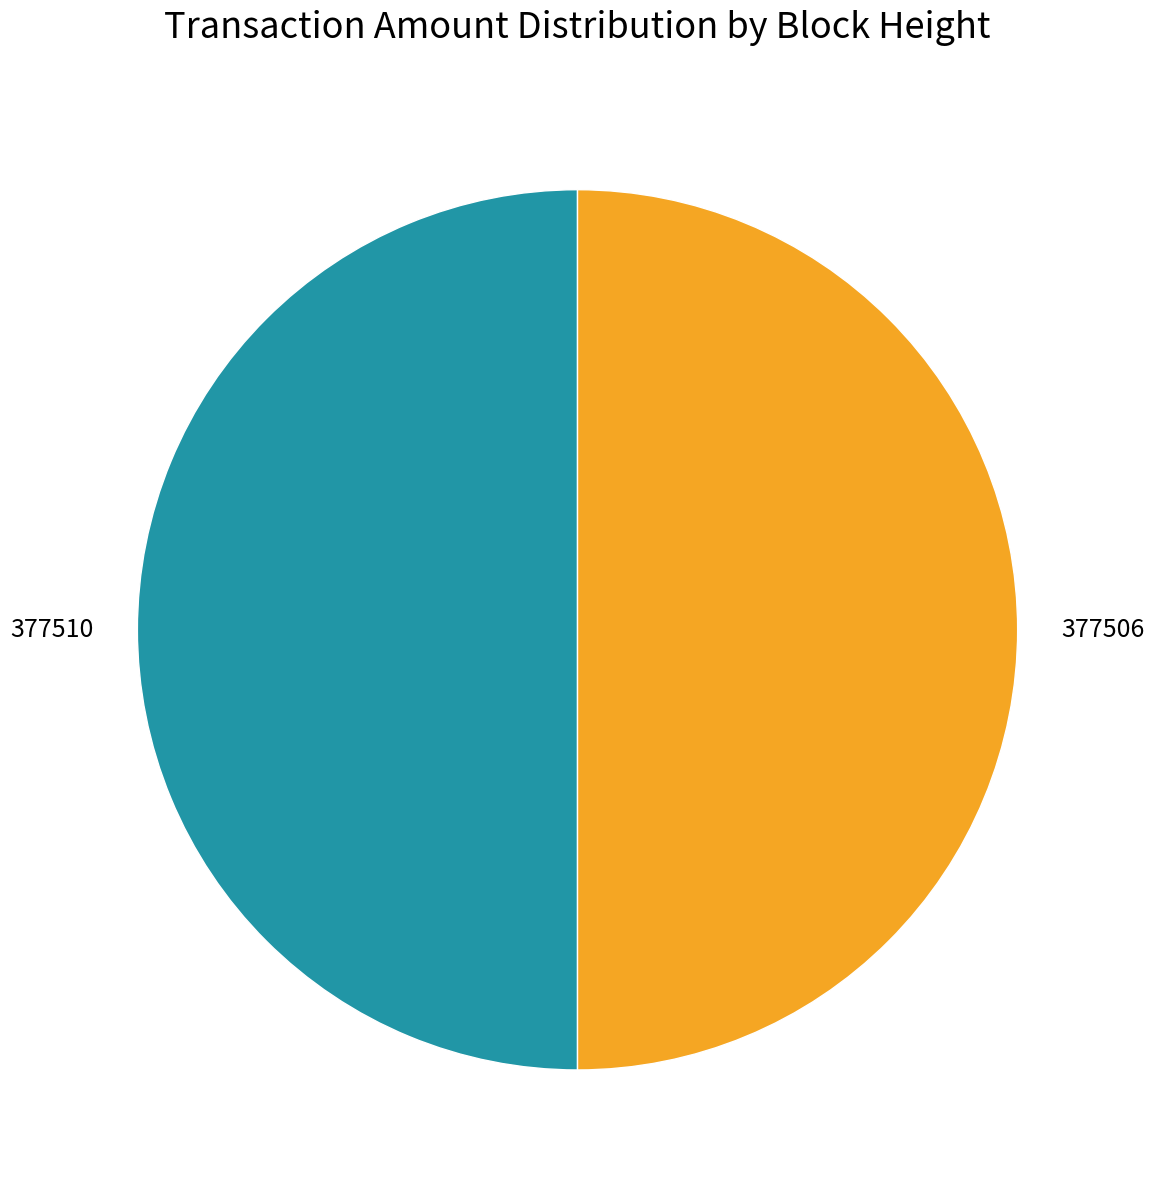

Is it true that 377506 is 43% of the pie?

False